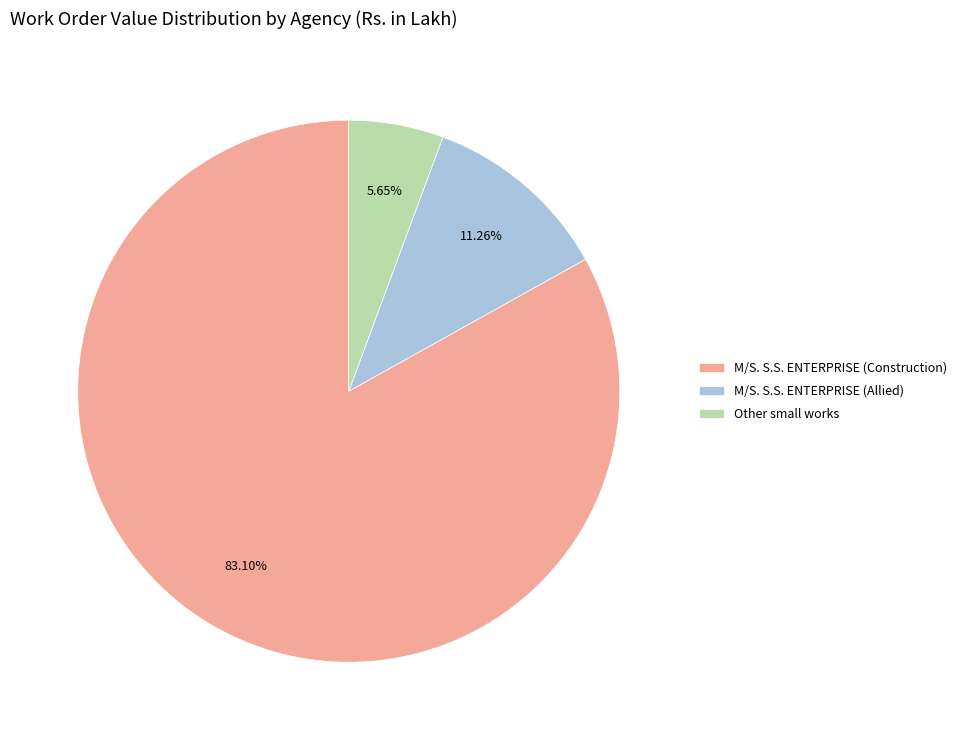

How many segments does this pie chart have?

3